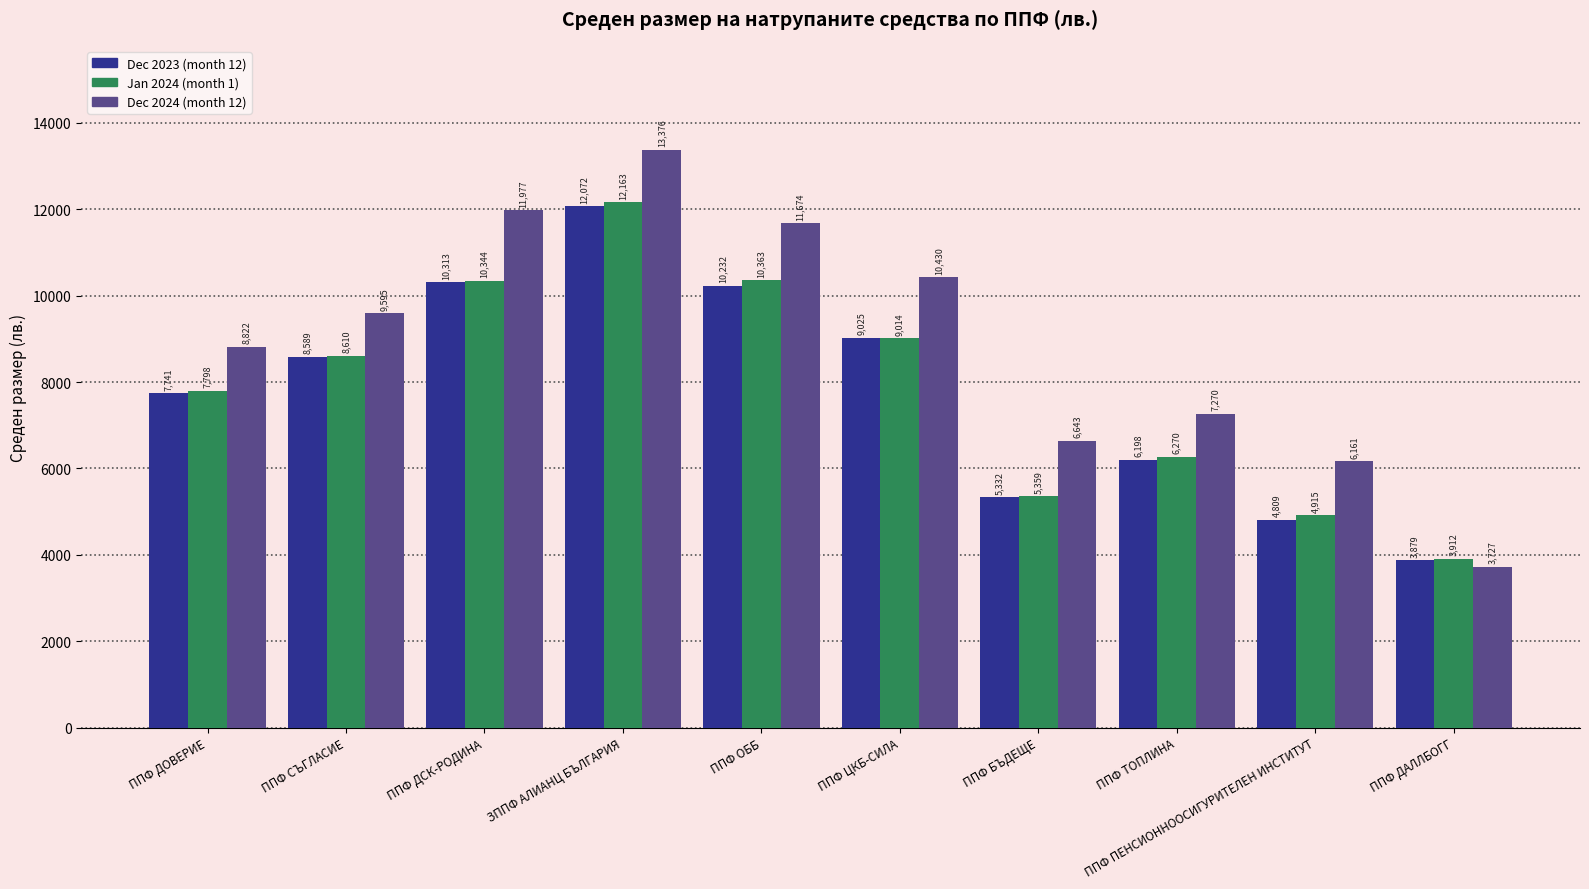

List the labels in order of Dec 2024 (month 12) value, smallest first.

ППФ ДАЛЛБОГГ, ППФ ПЕНСИОННООСИГУРИТЕЛЕН ИНСТИТУТ, ППФ БЪДЕЩЕ, ППФ ТОПЛИНА, ППФ ДОВЕРИЕ, ППФ СЪГЛАСИЕ, ППФ ЦКБ-СИЛА, ППФ ОББ, ППФ ДСК-РОДИНА, ЗППФ АЛИАНЦ БЪЛГАРИЯ